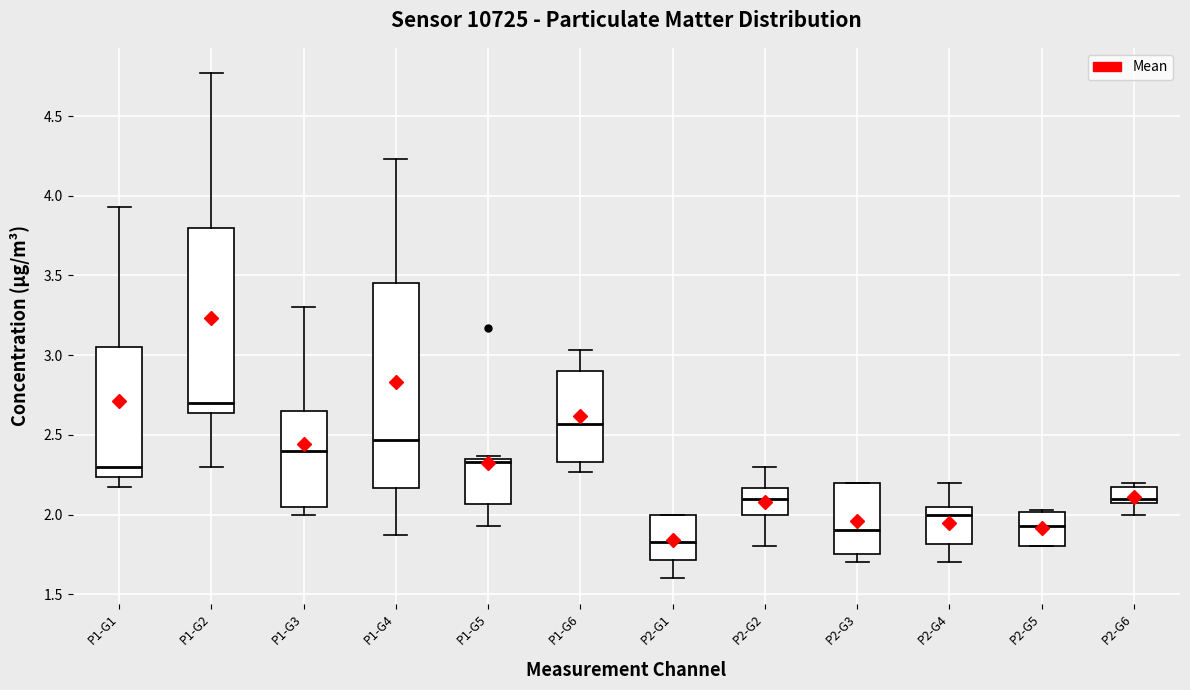

Reading left to right, read every box against the y-axis: the position of its median line, the range the box covers, and the ends of its whiskers. The values are not printed on the chart, so give them approximately, as read against the axis.

P1-G1: median 2.30, box 2.25 to 3.05, whiskers 2.15 to 3.95
P1-G2: median 2.70, box 2.65 to 3.80, whiskers 2.30 to 4.75
P1-G3: median 2.40, box 2.05 to 2.65, whiskers 2.00 to 3.30
P1-G4: median 2.45, box 2.15 to 3.45, whiskers 1.85 to 4.25
P1-G5: median 2.35 (just below the box's upper edge), box 2.05 to 2.35, whiskers 1.95 to 2.35 (just above the box's upper edge)
P1-G6: median 2.55, box 2.35 to 2.90, whiskers 2.25 to 3.05
P2-G1: median 1.85, box 1.70 to 2.00, whiskers 1.60 to 2.00
P2-G2: median 2.10, box 2.00 to 2.15, whiskers 1.80 to 2.30
P2-G3: median 1.90, box 1.75 to 2.20, whiskers 1.70 to 2.20
P2-G4: median 2.00, box 1.80 to 2.05, whiskers 1.70 to 2.20
P2-G5: median 1.95, box 1.80 to 2.00, whiskers 1.80 to 2.05
P2-G6: median 2.10, box 2.05 to 2.15, whiskers 2.00 to 2.20